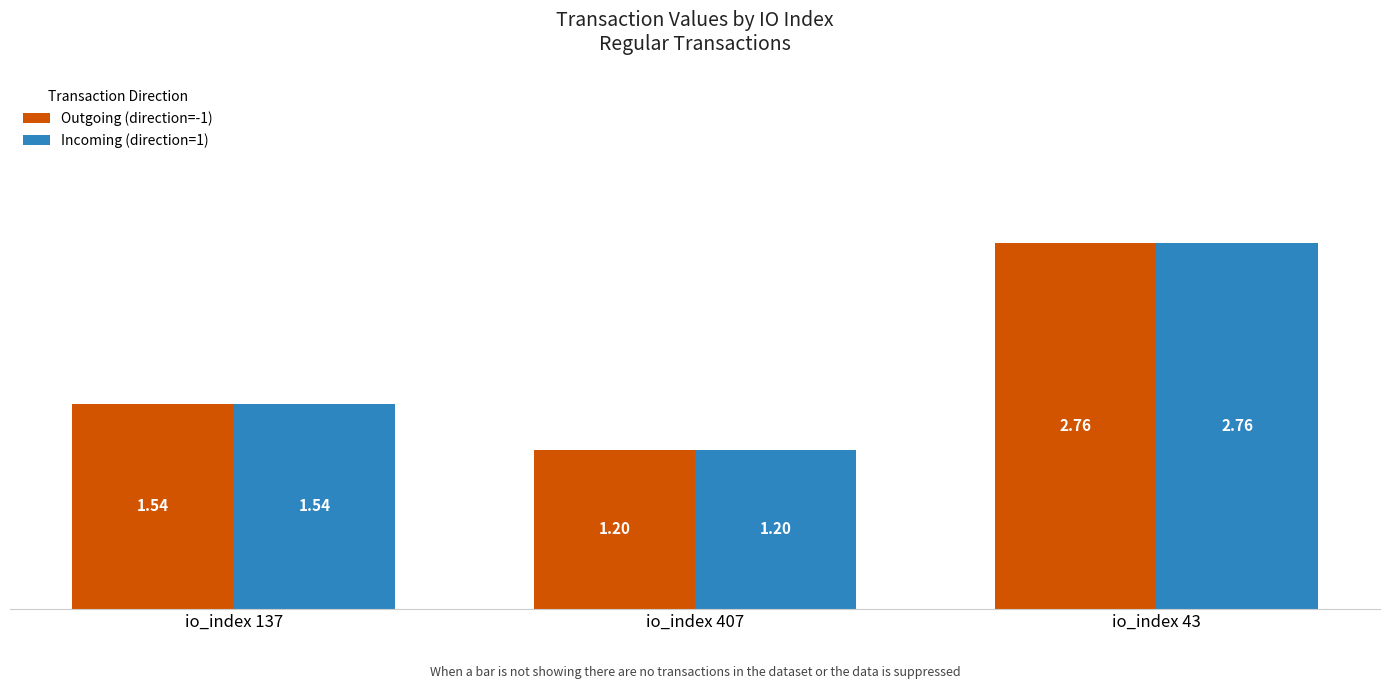

How many series are shown in this chart?

2